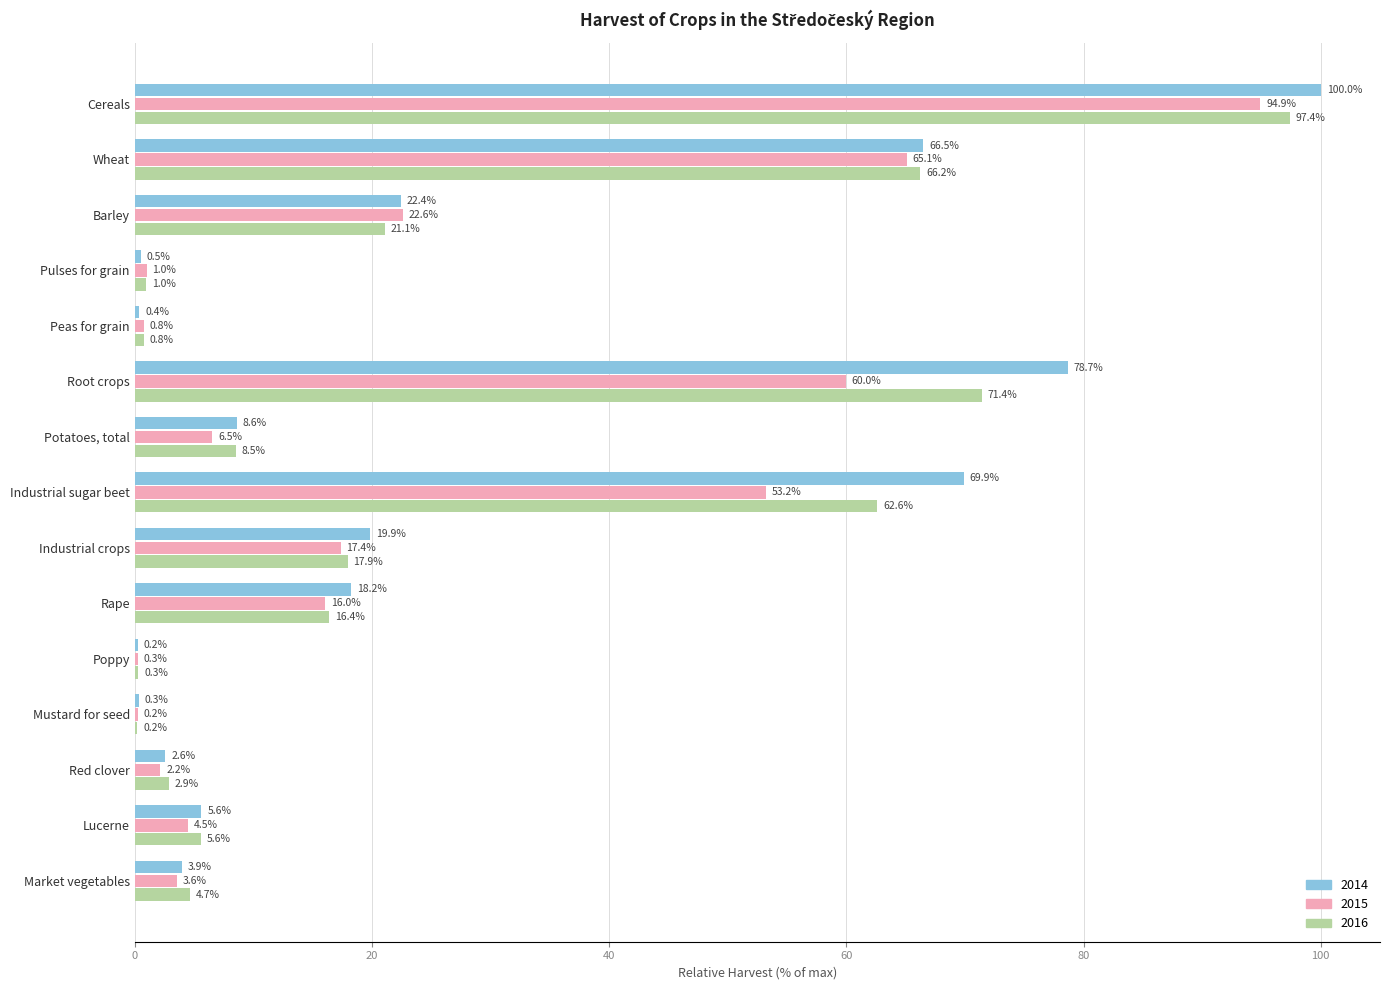

Which series has the largest total across all categories?

2014